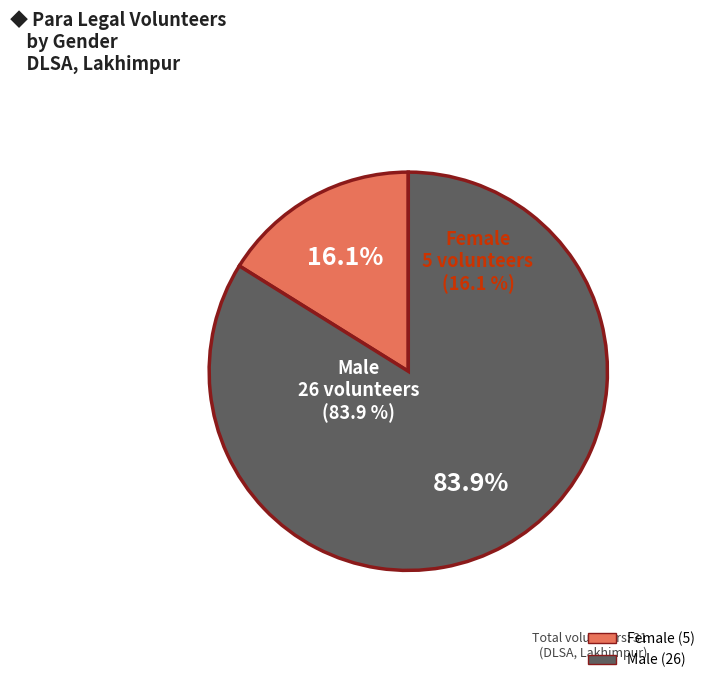

Do Male and Female together represent more than half of the pie?

Yes